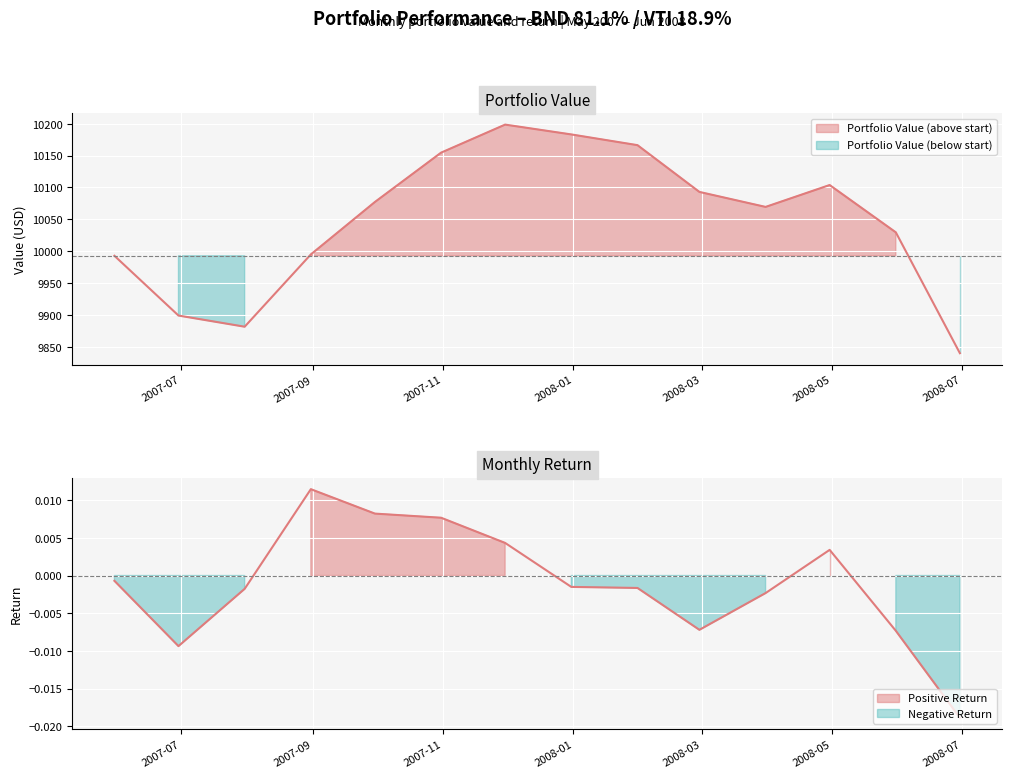

Reading left to right, extract all data points from this chart.

Portfolio Value: 9993.0	9899.3	9881.8	9995.1	10077.3	10154.6	10198.6	10183.1	10166.3	10093.0	10069.5	10103.8	10029.7	9840.3
Return: -0.0	-0.0	-0.0	0.0	0.0	0.0	0.0	-0.0	-0.0	-0.0	-0.0	0.0	-0.0	-0.0